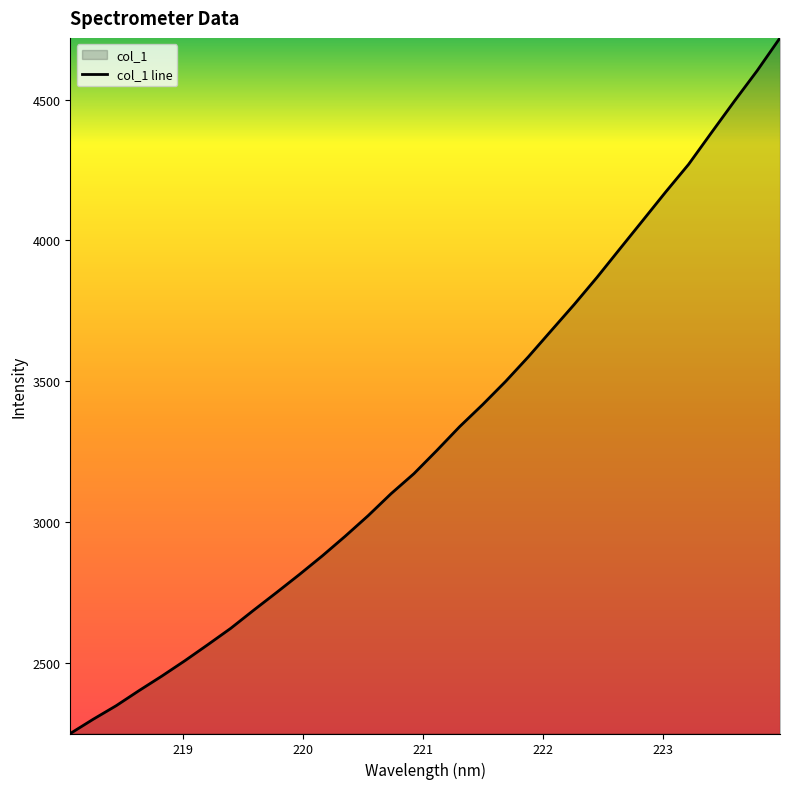

Does the chart display data point markers on the line(s)?

No